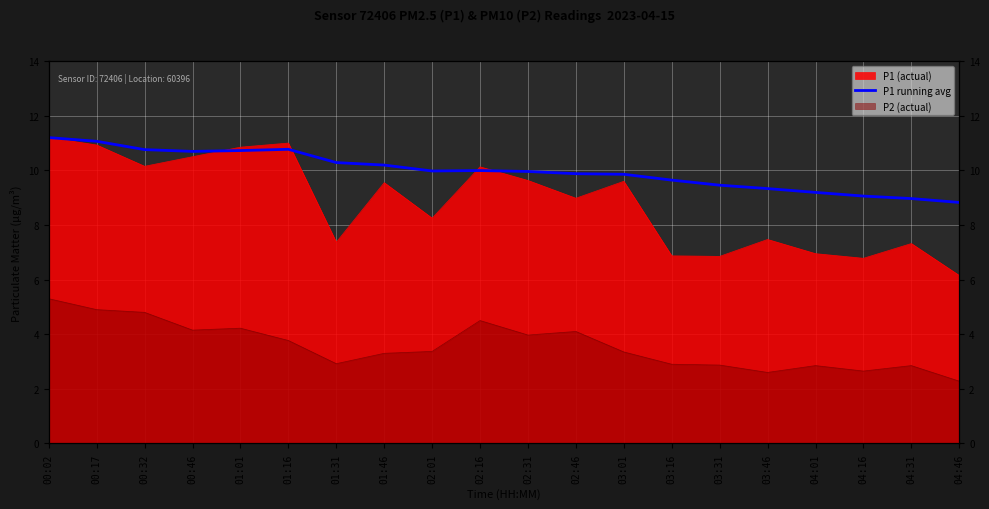

Where is the data nearest to the value 10?

02:16